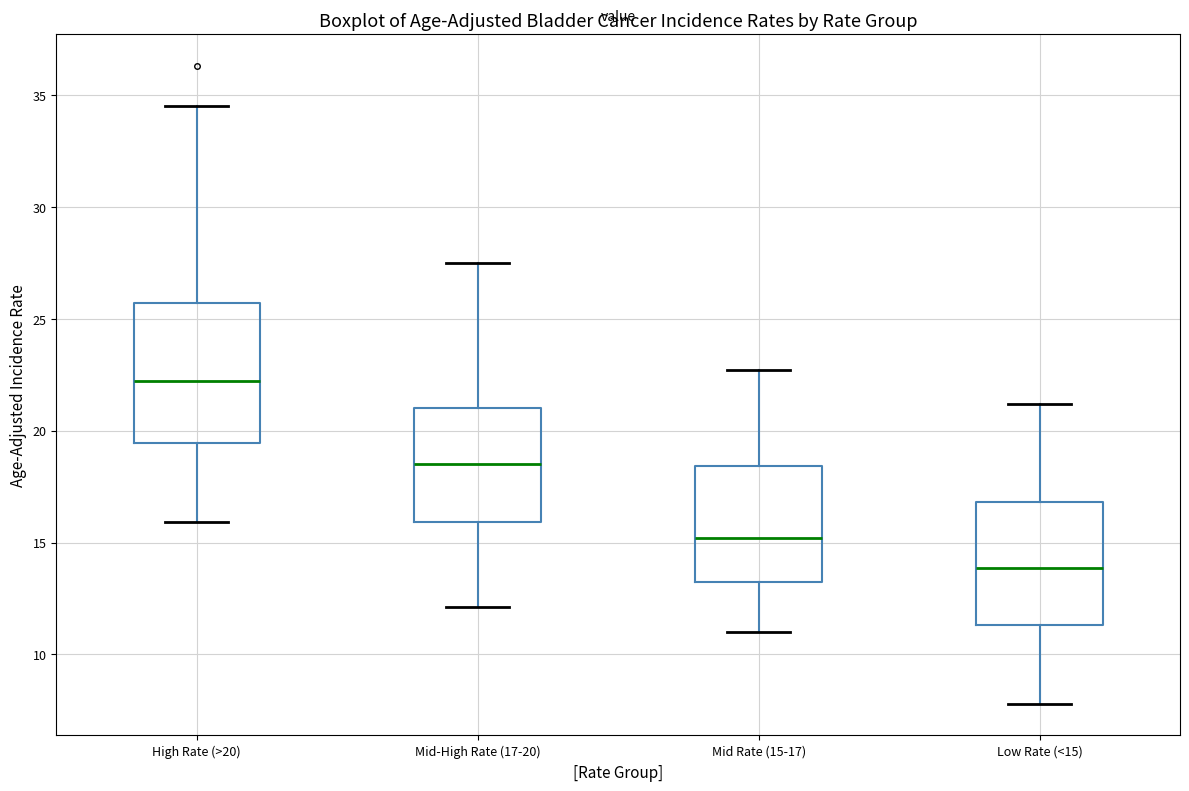

Which box has the highest median line?

High Rate (>20)